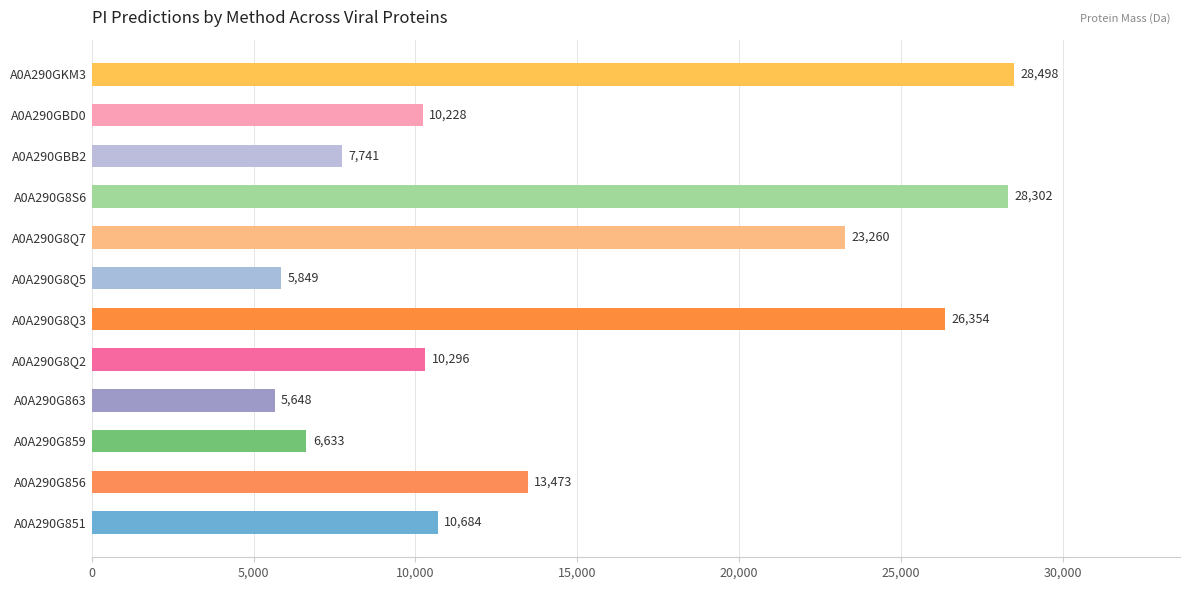

Between A0A290G851 and A0A290GKM3, which is larger?

A0A290GKM3